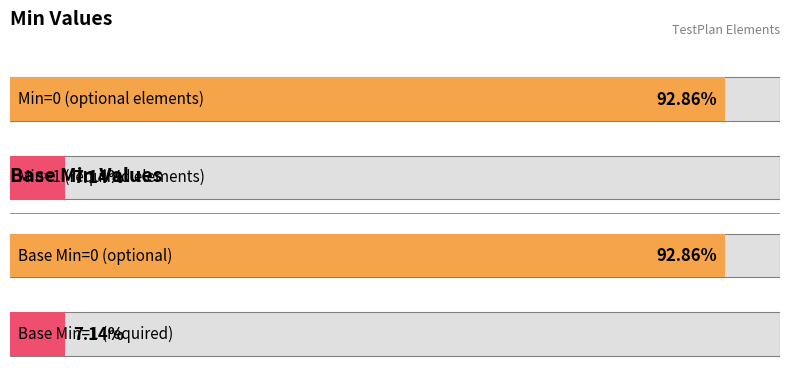

Count the Min values in the range 0 to 1.

14